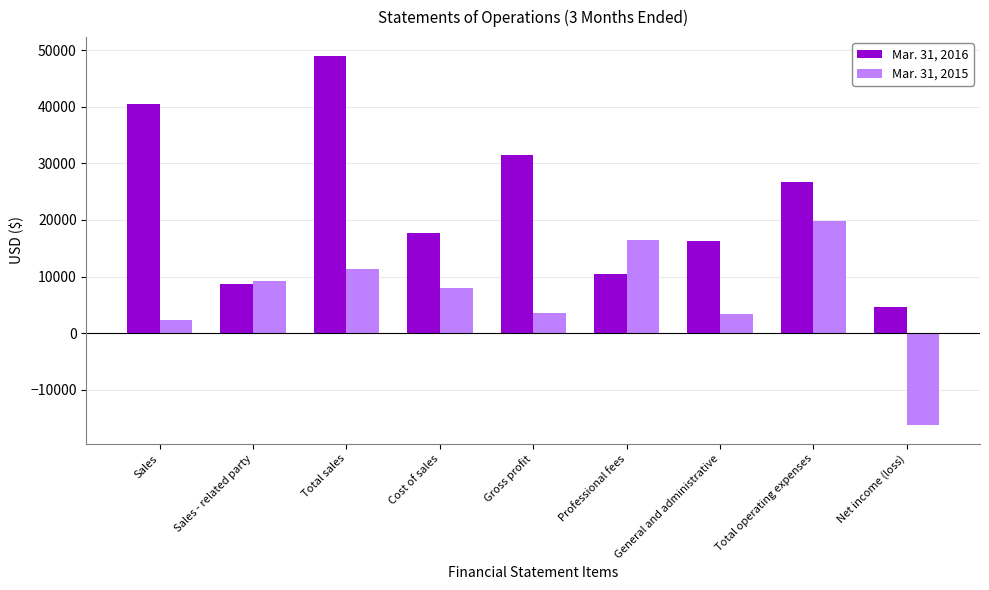

What is the difference between the maximum and minimum values in the Mar. 31, 2016 series?

44439